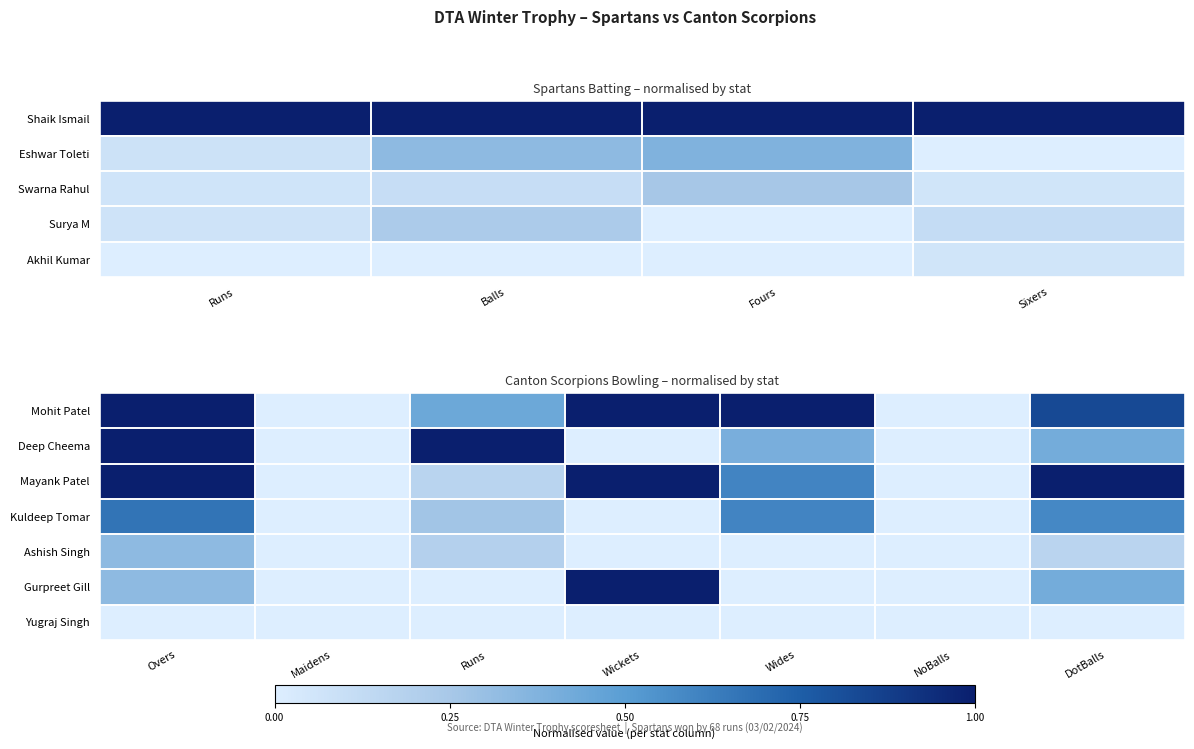

What is the maximum value for Gurpreet Gill?

1.0